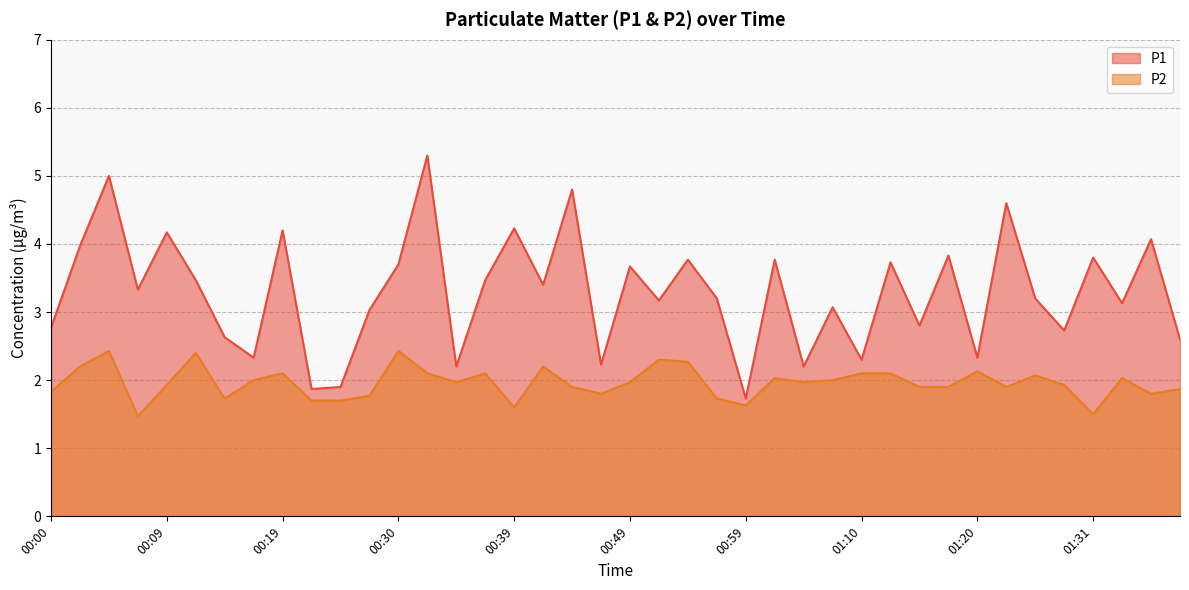

What is the difference between the maximum and minimum values in the P2 series?

1.0